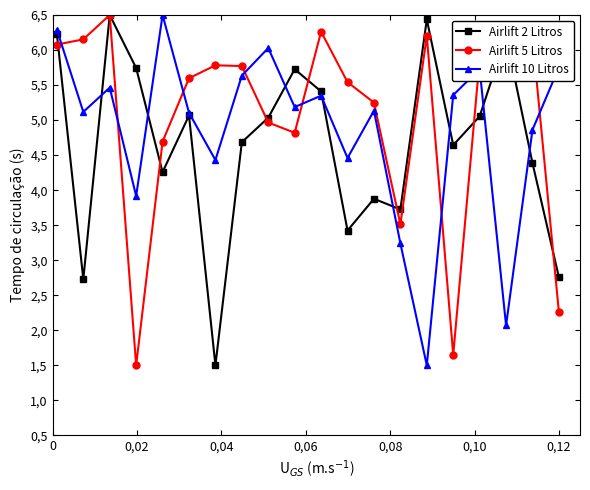

True or false: Airlift 5 Litros and Airlift 10 Litros cross at least once.

True